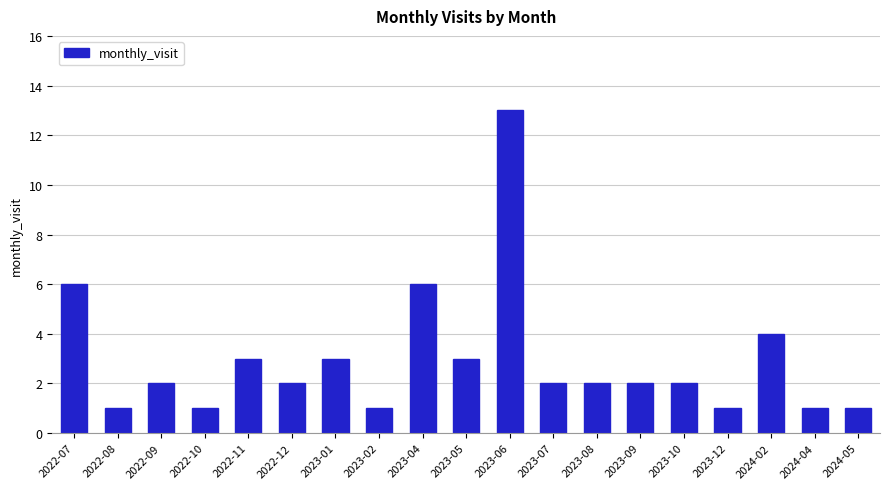

Reading left to right, extract all data points from this chart.

6	1	2	1	3	2	3	1	6	3	13	2	2	2	2	1	4	1	1